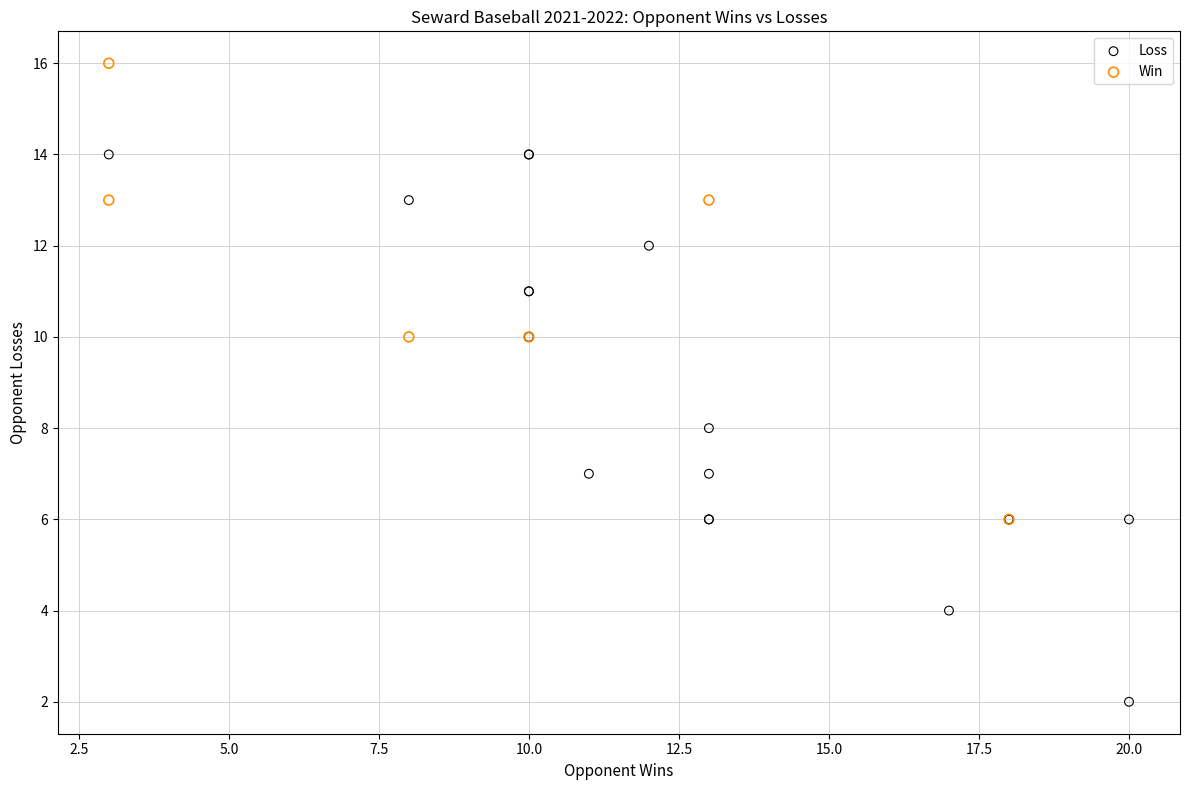

Which series has the widest spread of Y values?

Loss